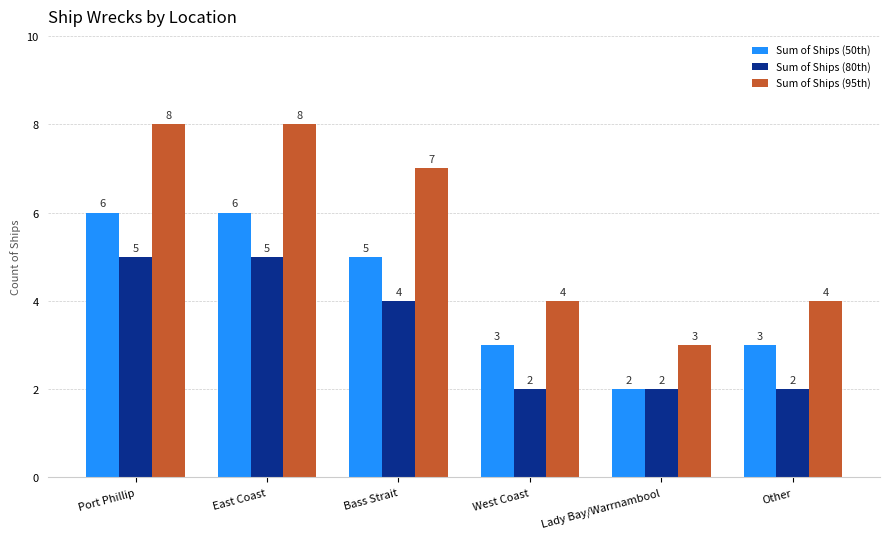

Rank the series by their average value, from highest to lowest.

Sum of Ships (95th), Sum of Ships (50th), Sum of Ships (80th)